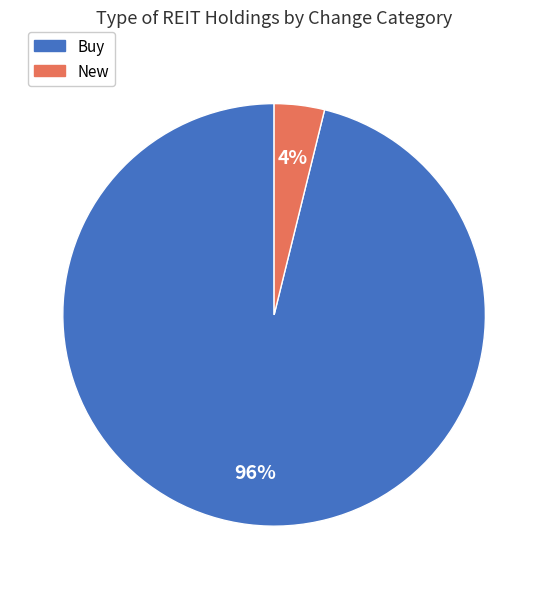

Between New and Buy, which is larger?

Buy